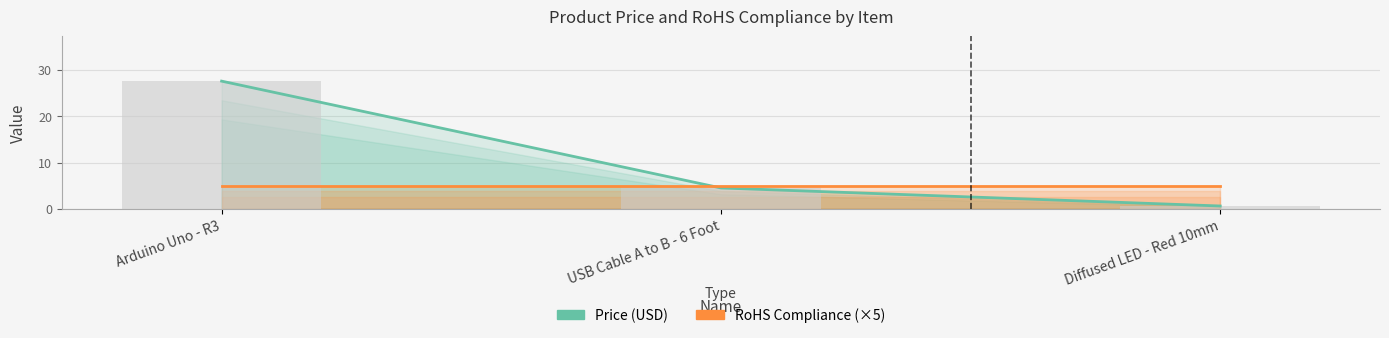

What is the total value across all series at USB Cable A to B - 6 Foot?

9.5